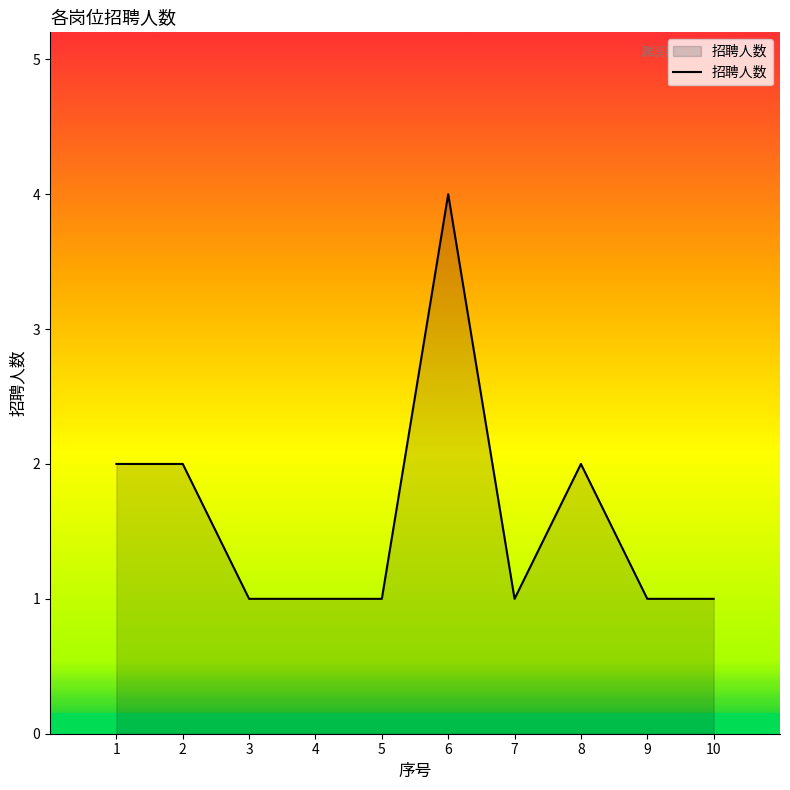

What is the difference between the maximum and minimum values?

3